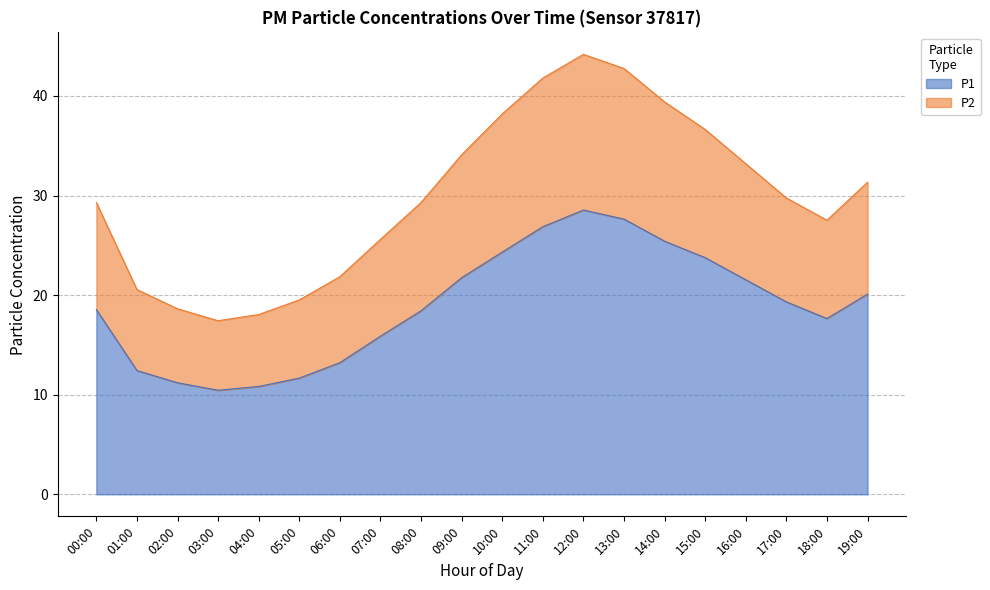

Which series has the largest range (max minus min)?

P2